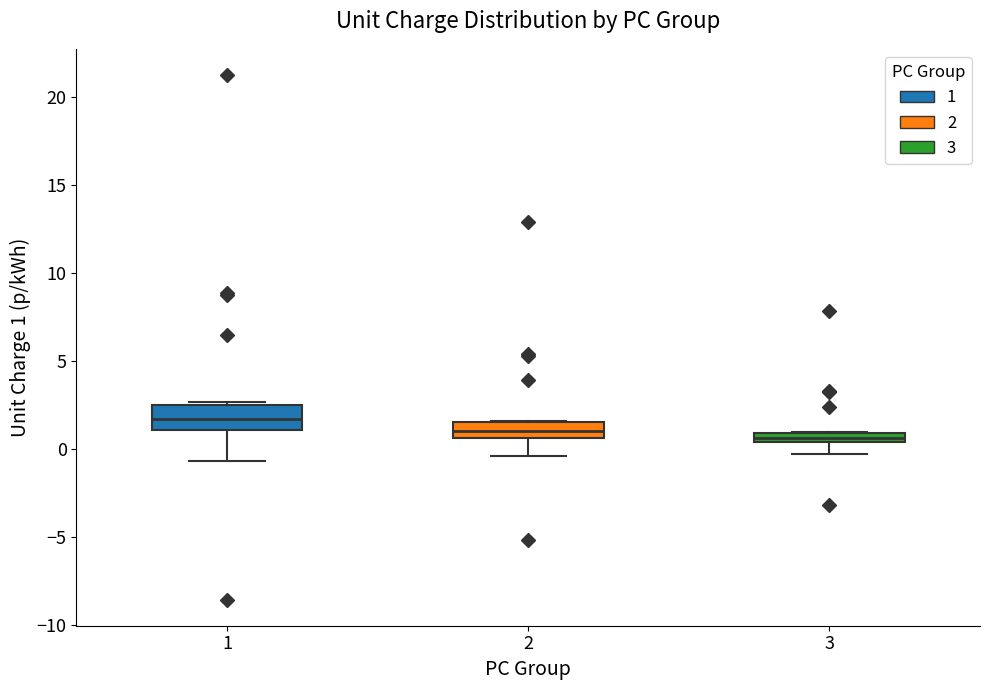

Where does the lower whisker of the box at x = 3 end on the y-axis? The values are not printed on the chart, so give them approximately, as read against the axis.

-0.5